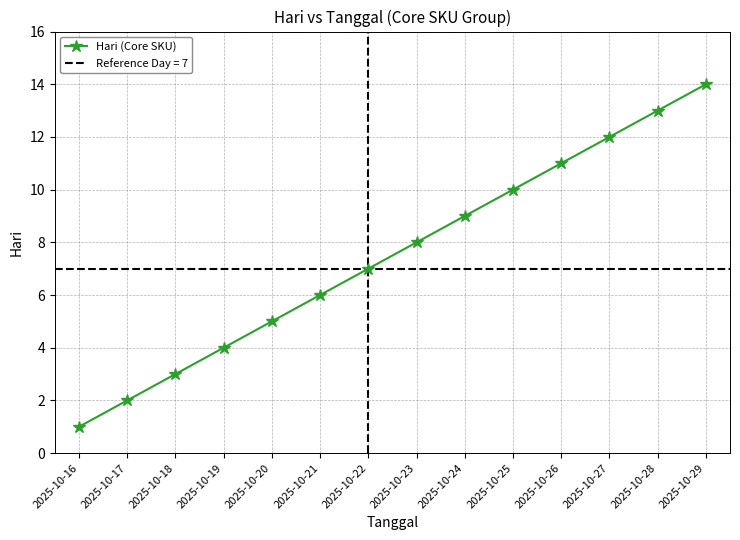

Is it true that the value at 2025-10-19 is 4?

True